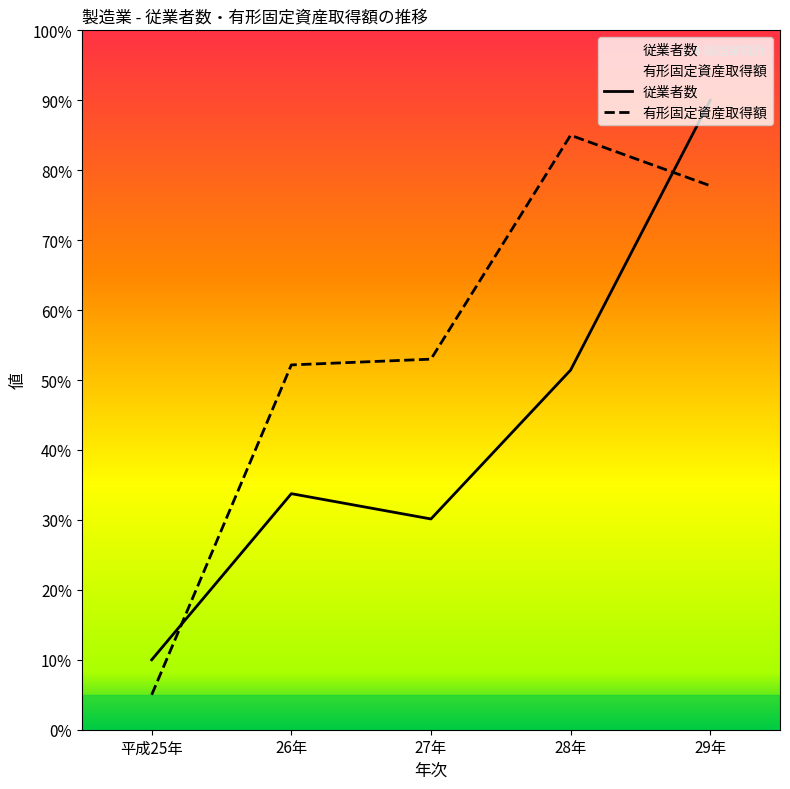

Reading right to left, transcribe all the data shown in this chart.

従業者数: 90.0	51.4	30.1	33.8	10.0
有形固定資産取得額: 77.8	85.0	53.0	52.2	5.0